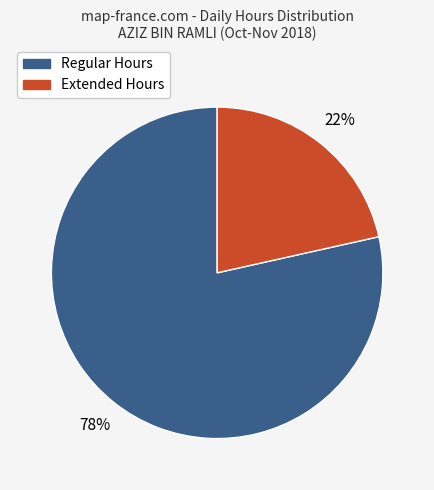

To the nearest percent, what is the average slice percentage?

50%